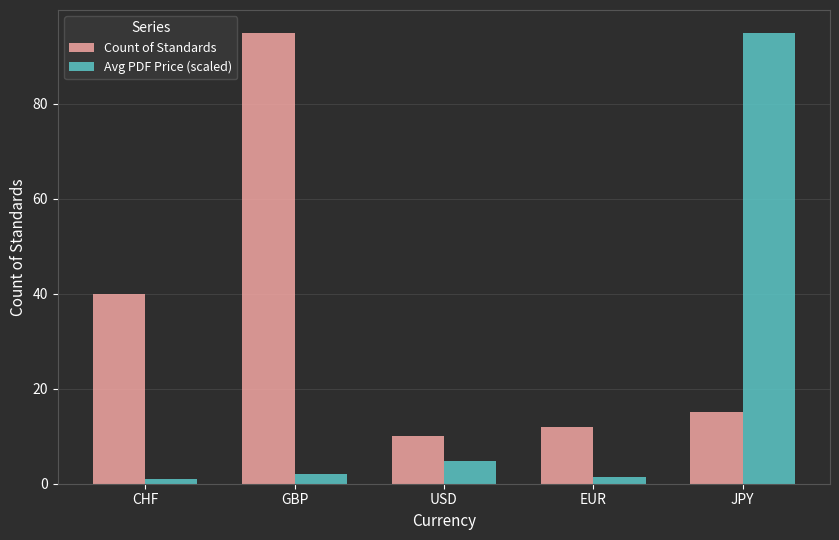

What is the value of the Avg PDF Price (scaled) bar at the 3rd from the left?

4.8